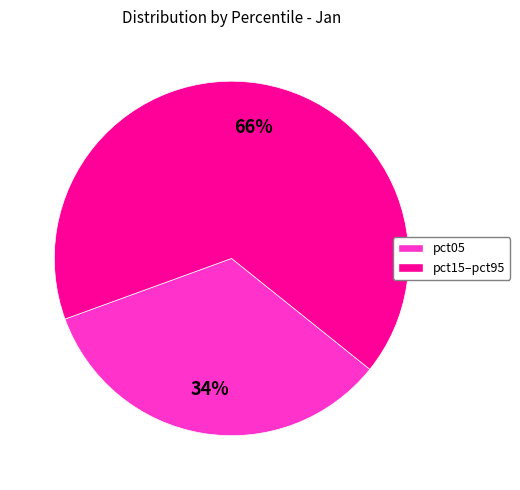

Is there any slice that represents more than half of the pie?

Yes